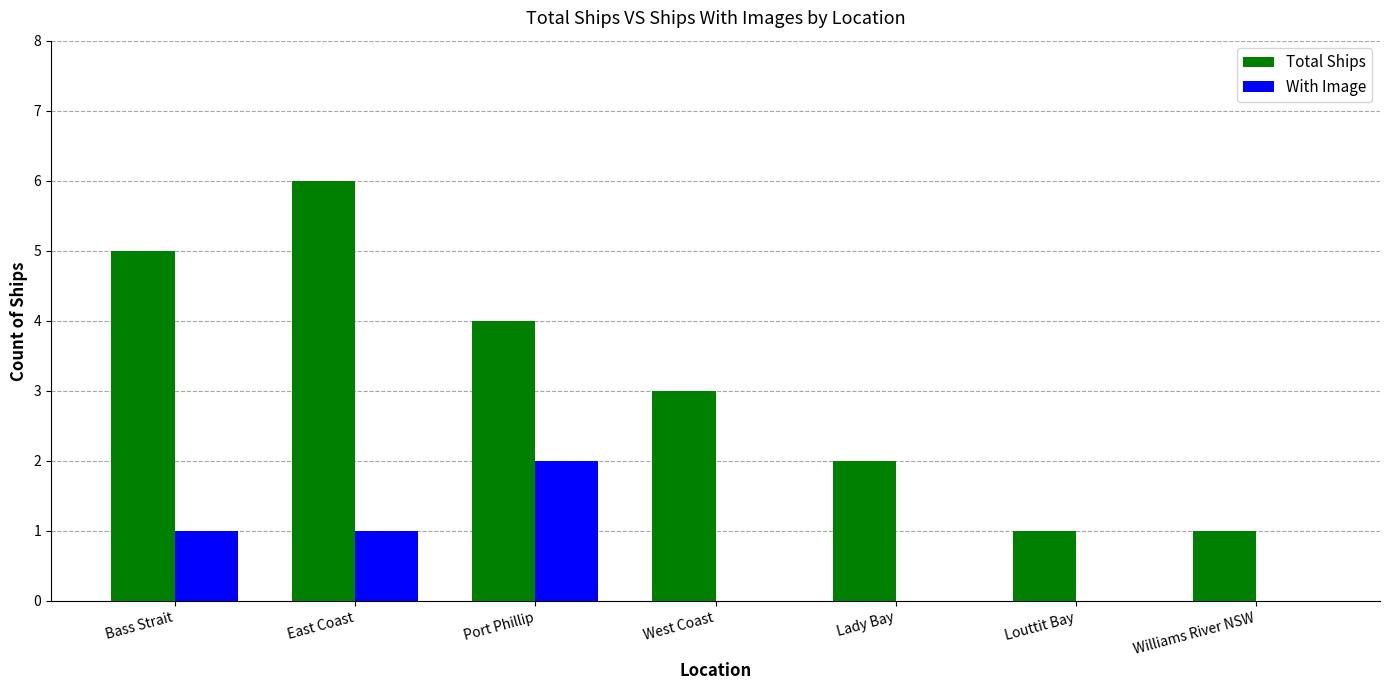

What is the maximum value for With Image?

2